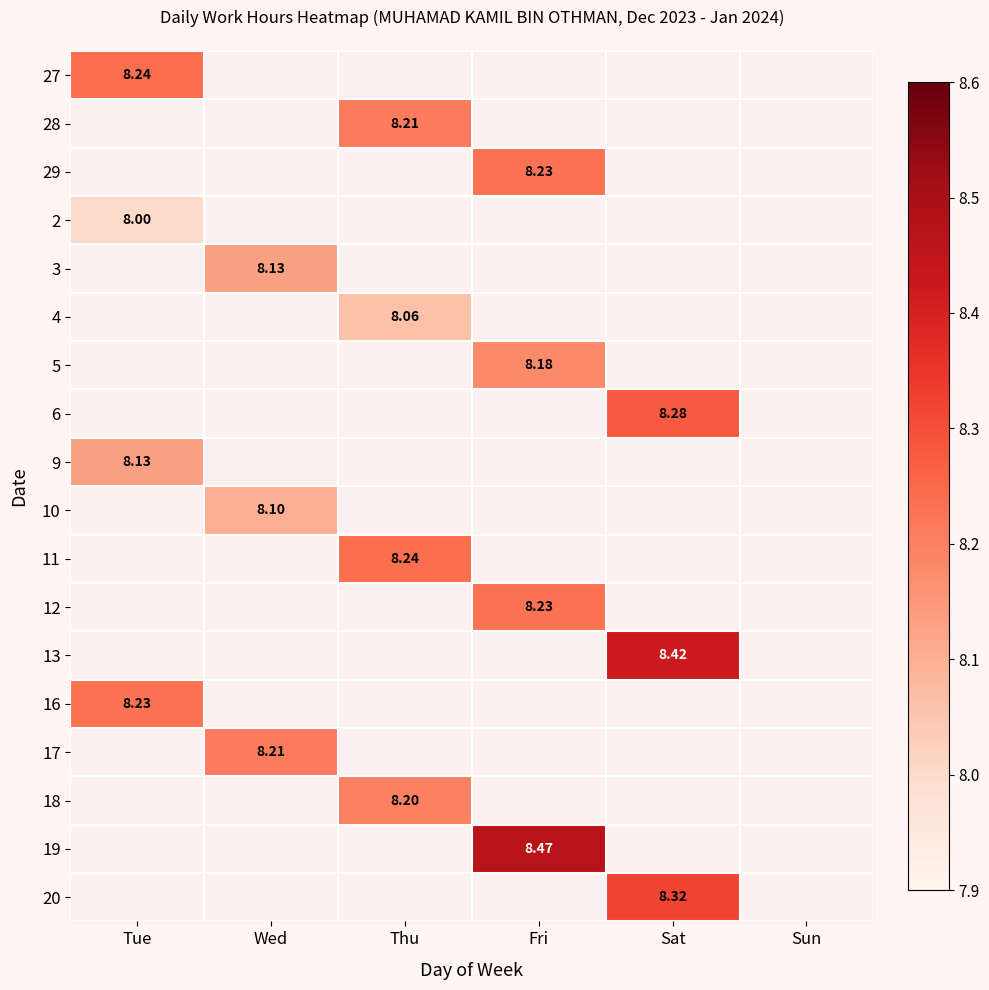

At which label does 2 reach its minimum?

Tue